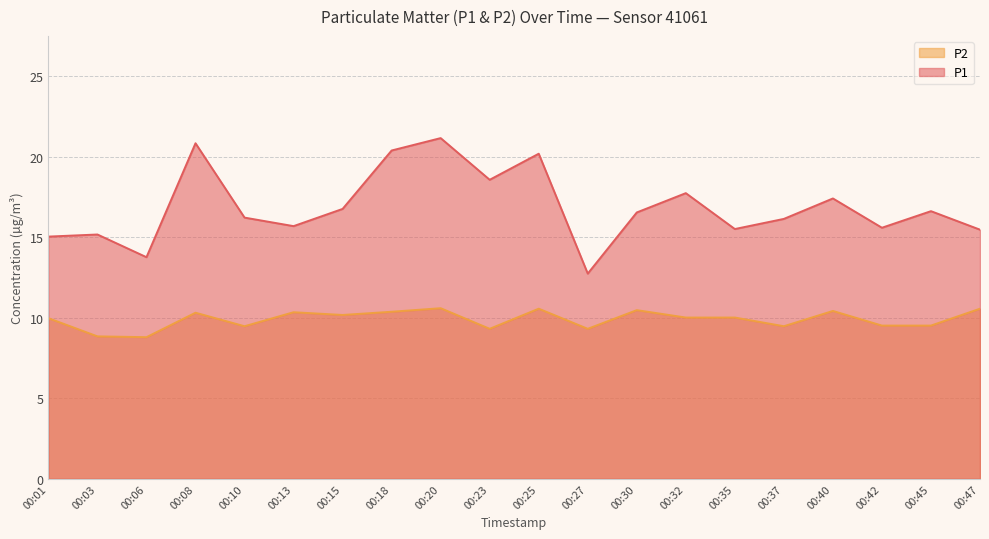

True or false: P2 and P1 cross at least once.

False